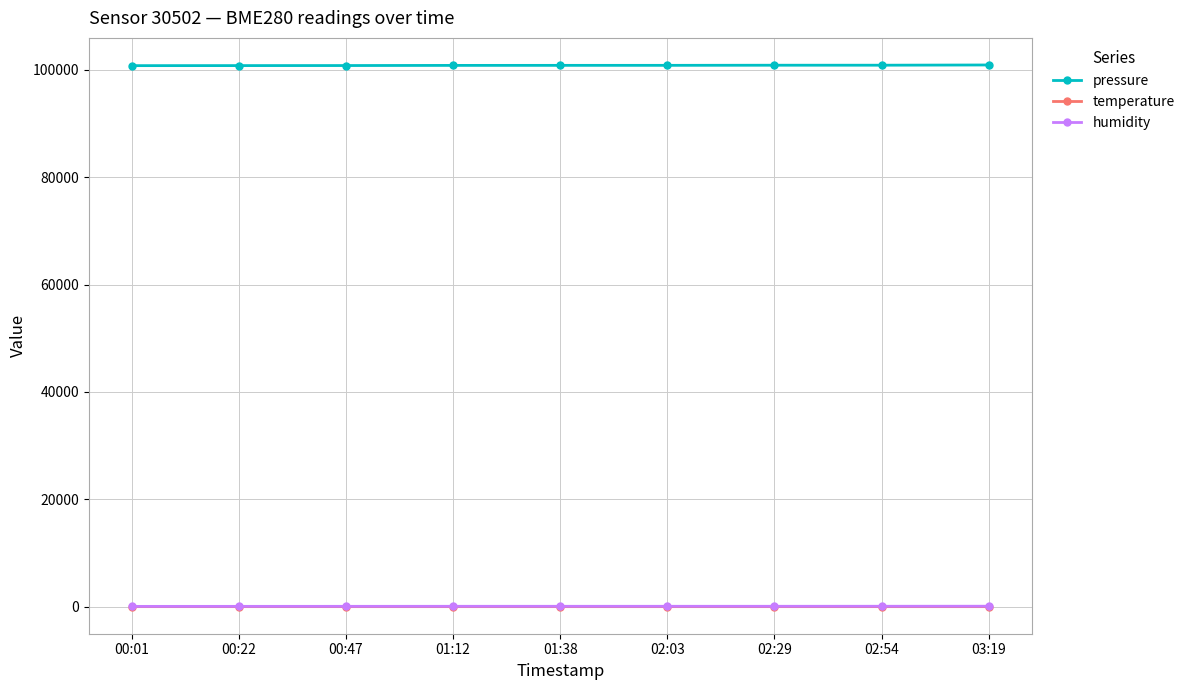

Which series has the largest total across all categories?

pressure